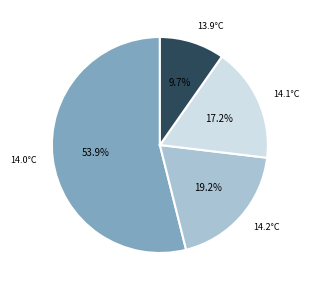

Does any single category account for the majority?

Yes